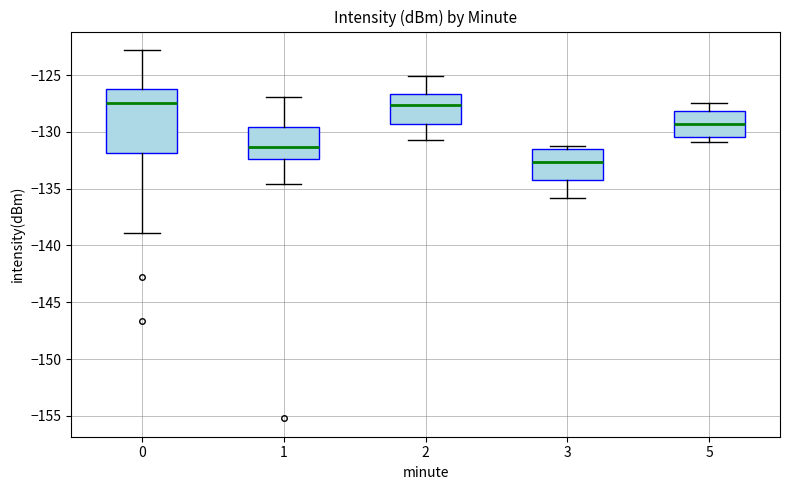

Reading left to right, transcribe this box plot: for each box, give where its median line is, the range the box spans, and where its two whiskers end, as read against the y-axis. The values are not printed on the chart, so give them approximately, as read against the axis.

0: median -127.5, box -132.0 to -126.0, whiskers -139.0 to -123.0
1: median -131.5, box -132.5 to -129.5, whiskers -134.5 to -127.0
2: median -127.5, box -129.5 to -126.5, whiskers -130.5 to -125.0
3: median -132.5, box -134.0 to -131.5, whiskers -136.0 to -131.0
5: median -129.5, box -130.5 to -128.0, whiskers -131.0 to -127.5